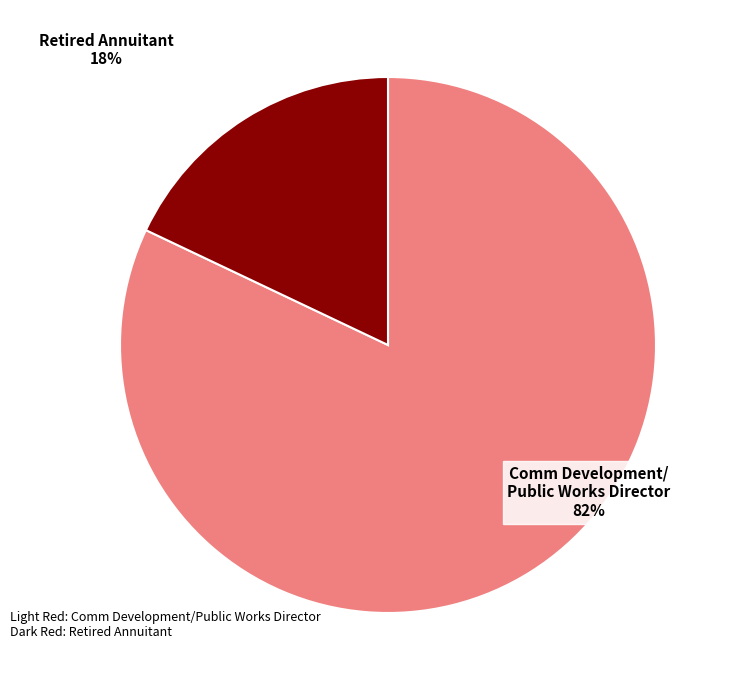

To the nearest percent, what is the average slice percentage?

50%